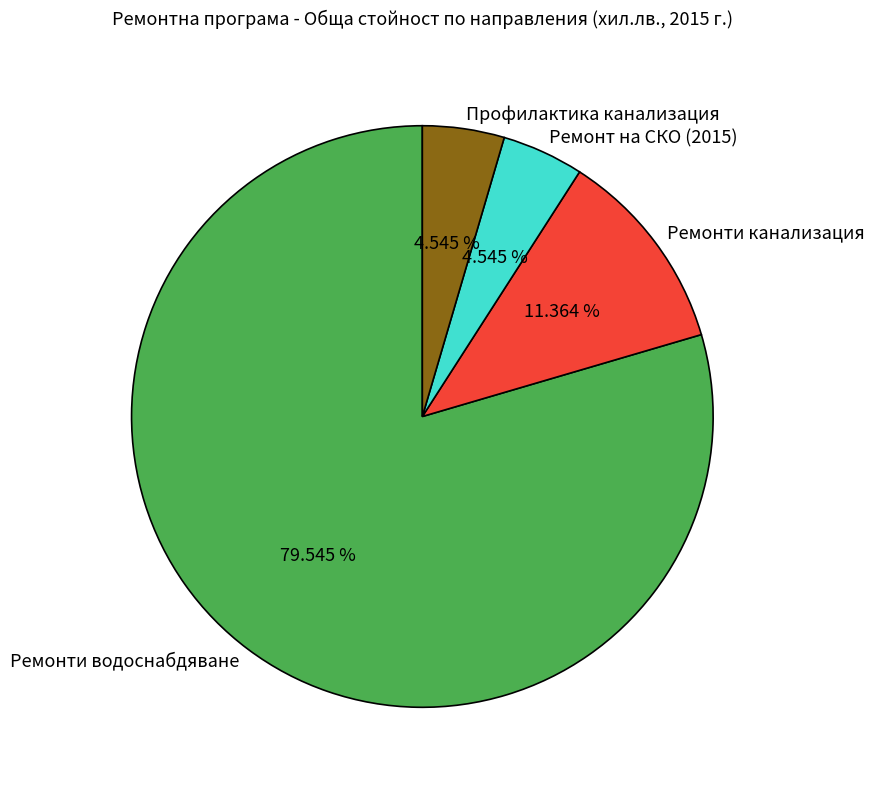

Count the number of slices in the pie.

4